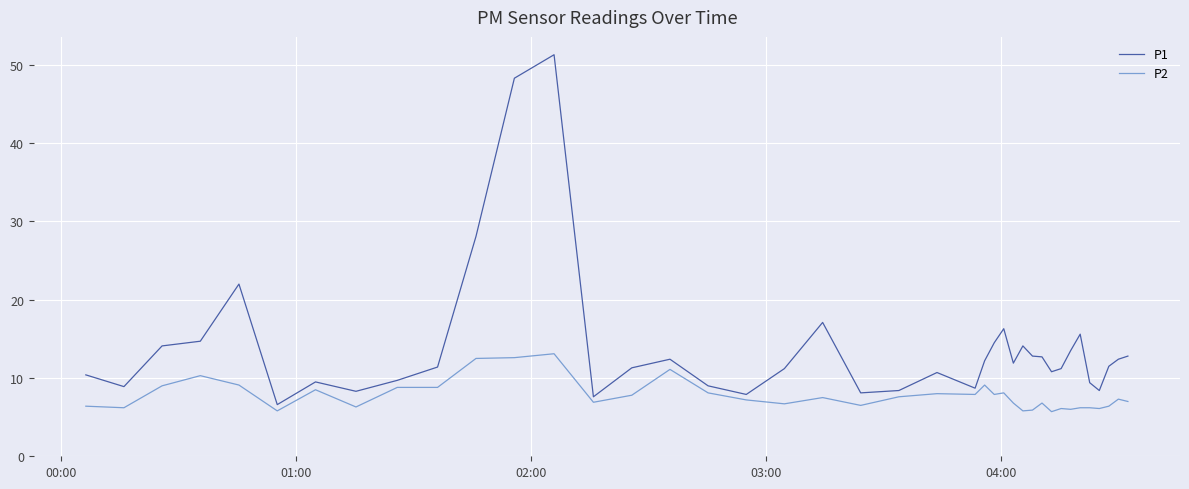

Which series has the widest spread of values?

P1